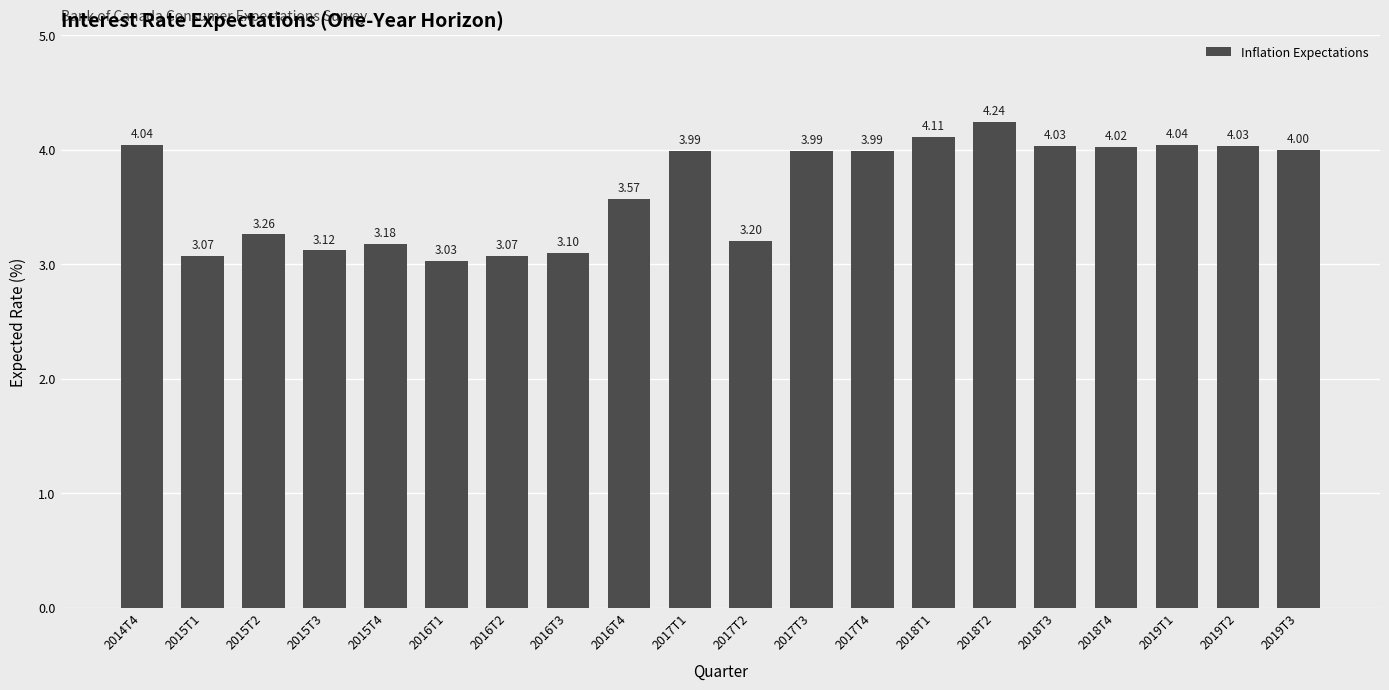

What is the sum of all values?

73.1